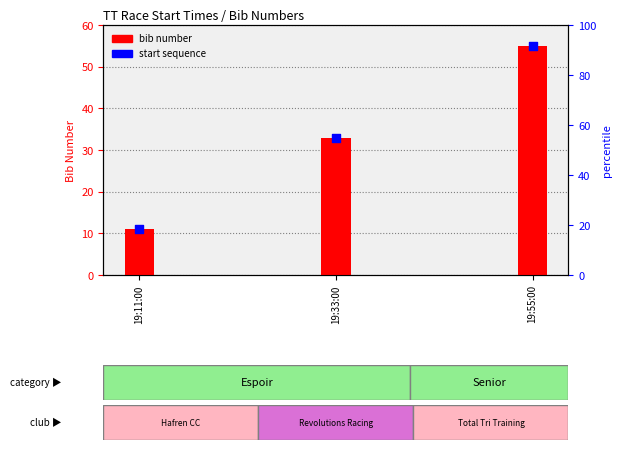

At which category is the sum across all series the highest?

19:55:00